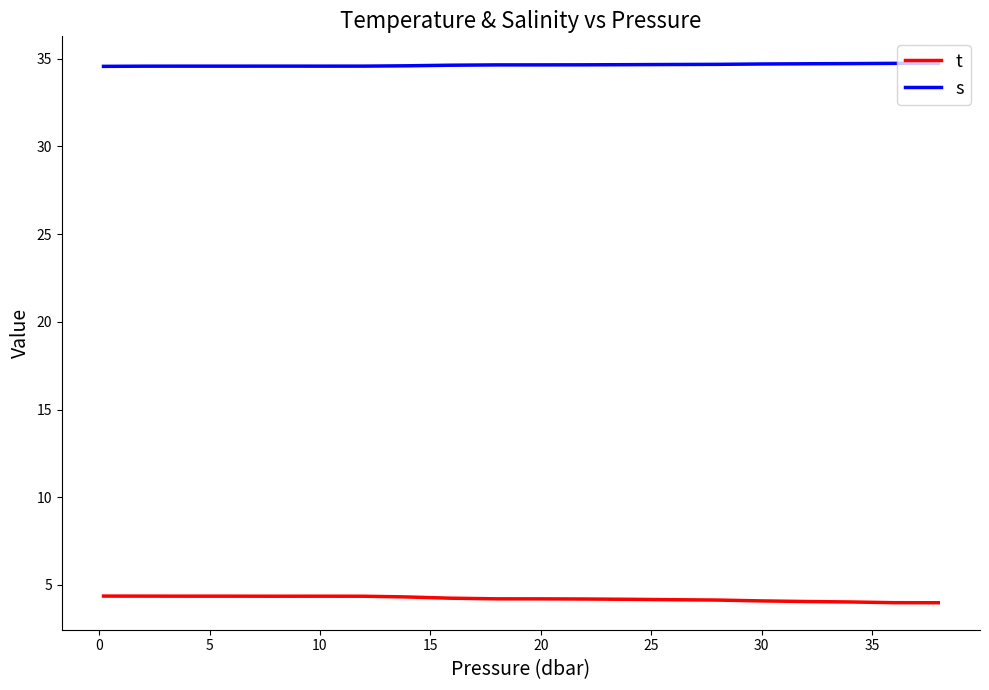

What is the smallest value displayed?

4.0